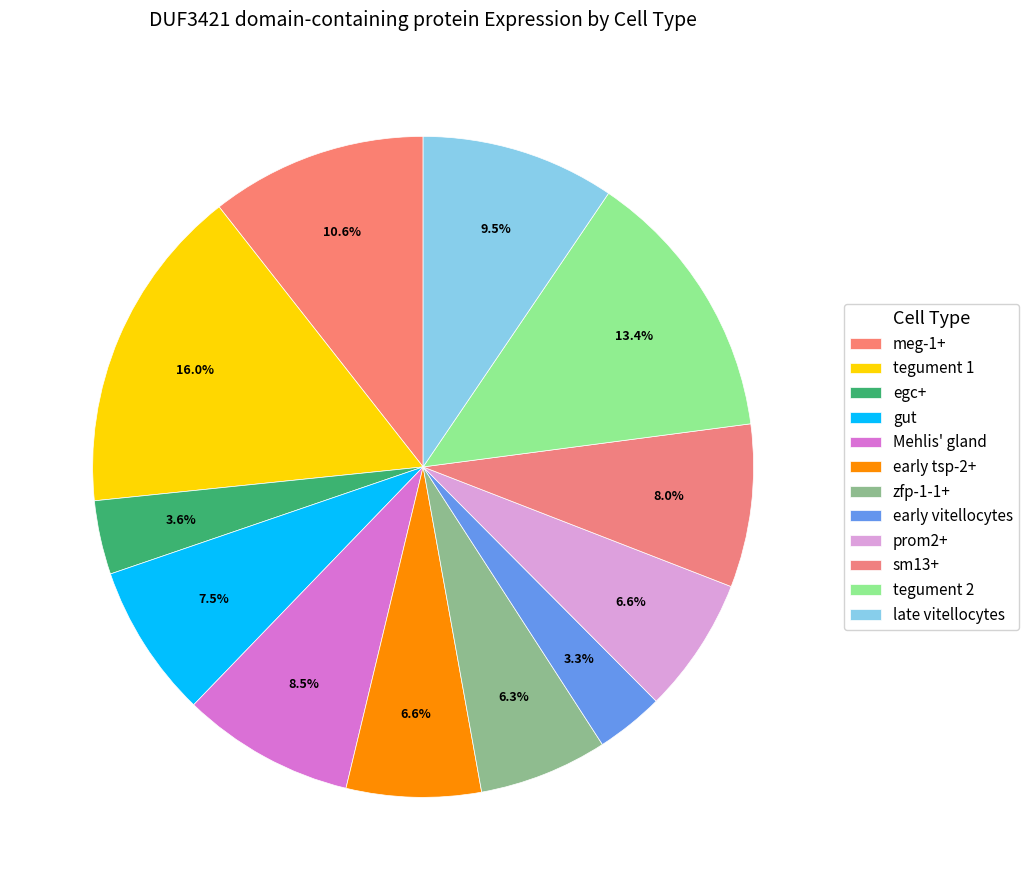

Rank the categories by value from lowest to highest.

early vitellocytes, egc+, zfp-1-1+, early tsp-2+, prom2+, gut, sm13+, Mehlis' gland, late vitellocytes, meg-1+, tegument 2, tegument 1